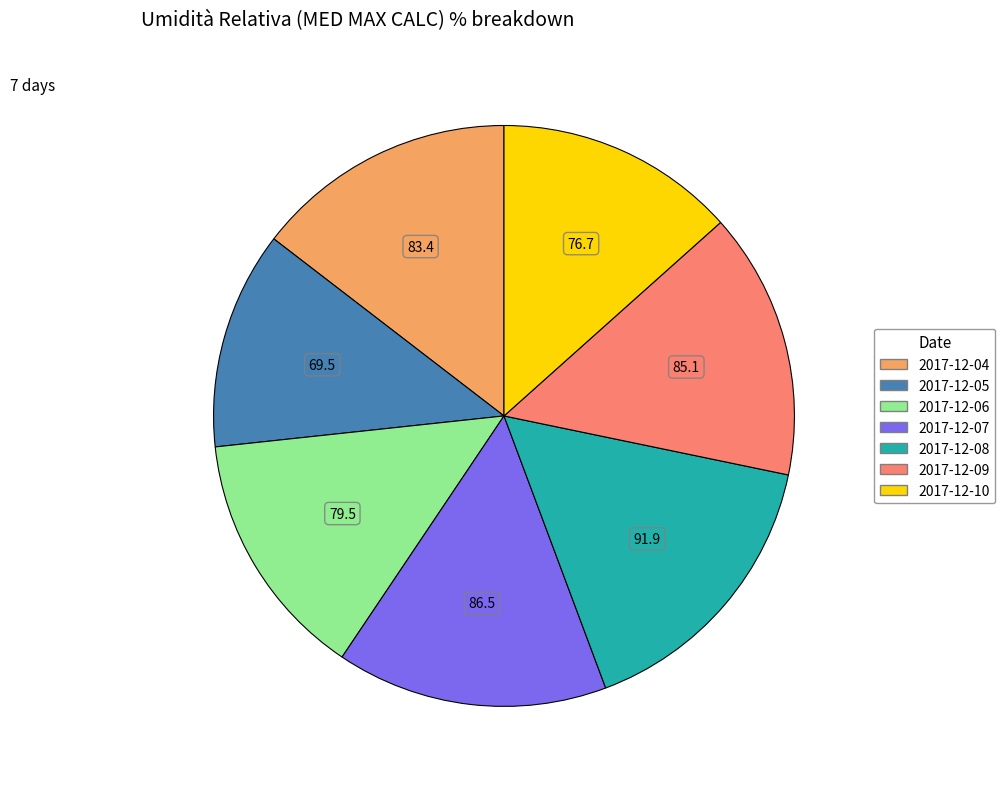

Which slice is the largest?

2017-12-08